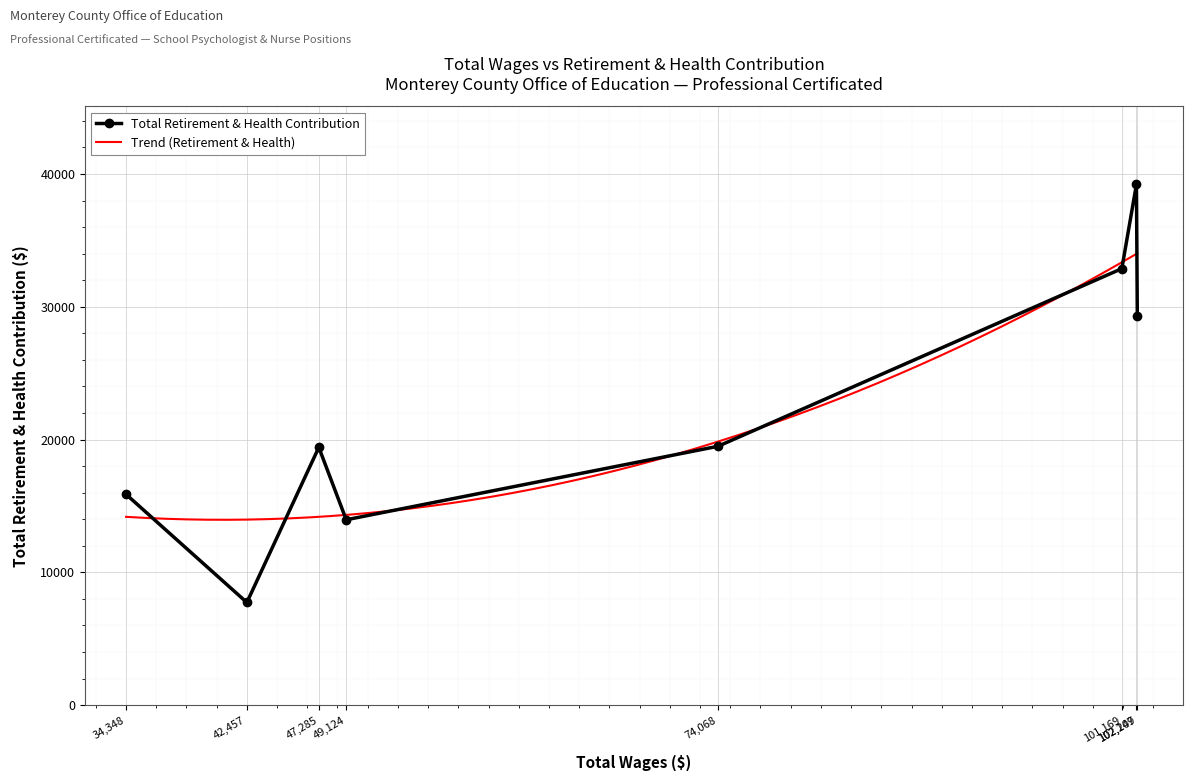

What is the sum of the values at 3 and 4?

33456